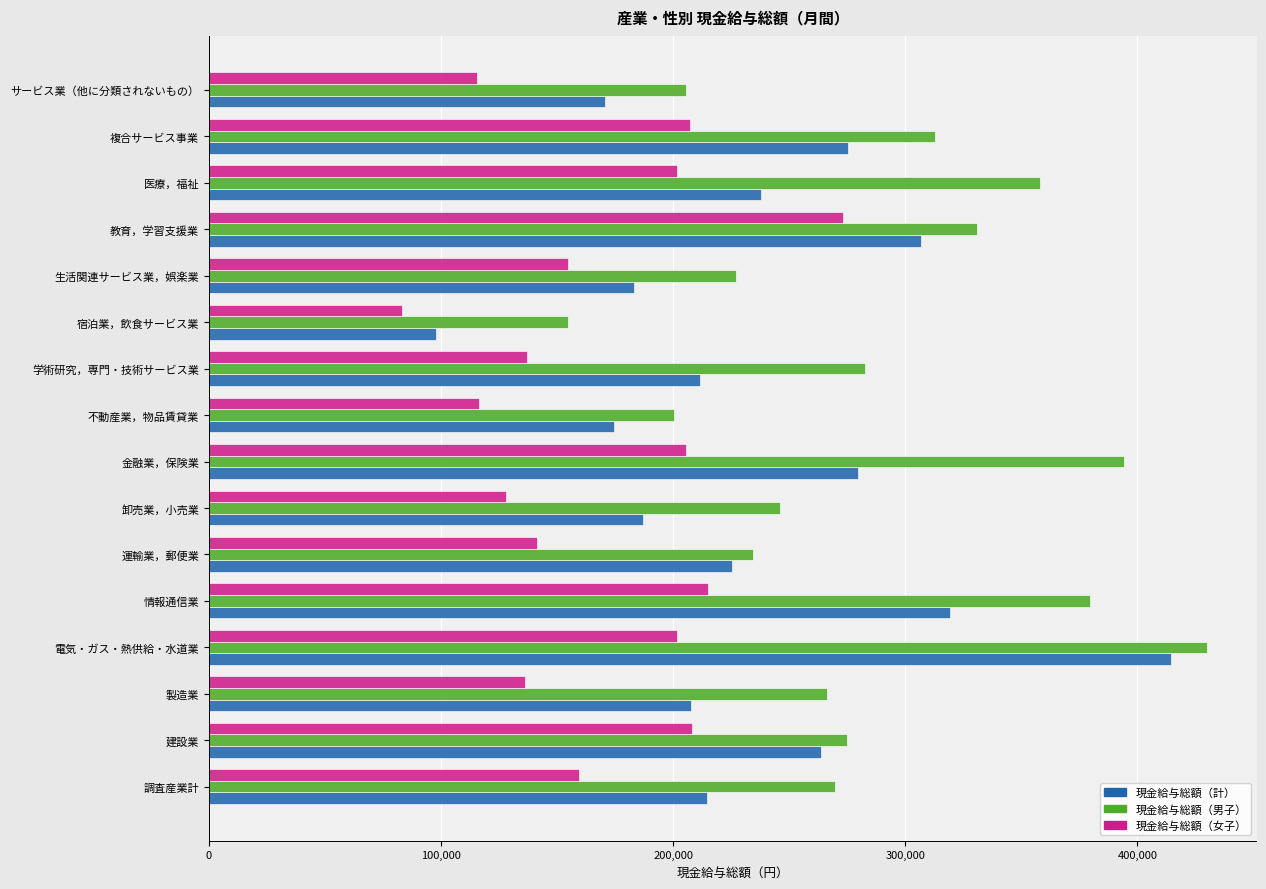

Rank the series by their average value, from lowest to highest.

現金給与総額（女子）, 現金給与総額（計）, 現金給与総額（男子）